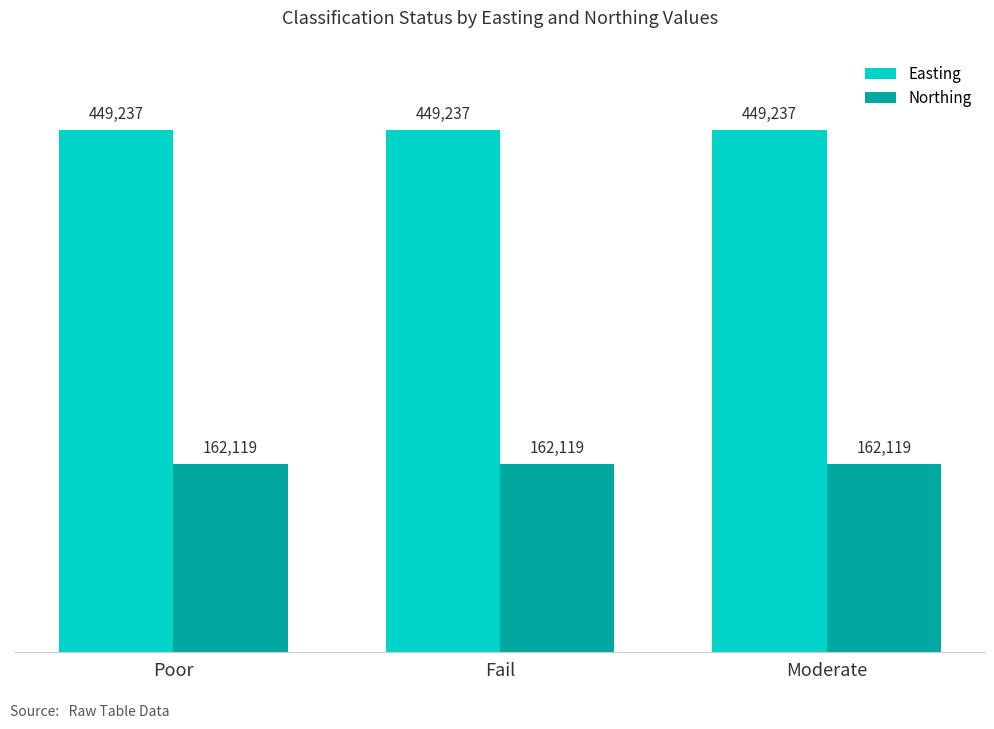

Is the value of Northing at Moderate greater than the value of Easting at Fail?

No